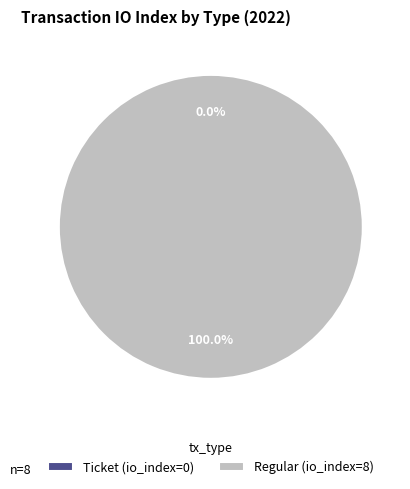

Count the number of slices in the pie.

2